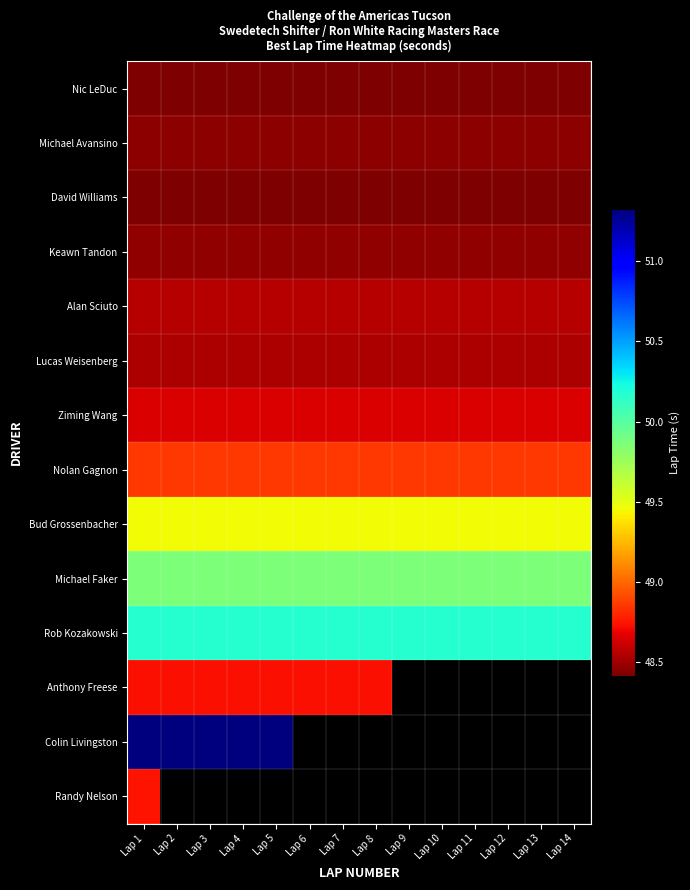

Where is Michael Faker nearest to the value 49?

Lap 1